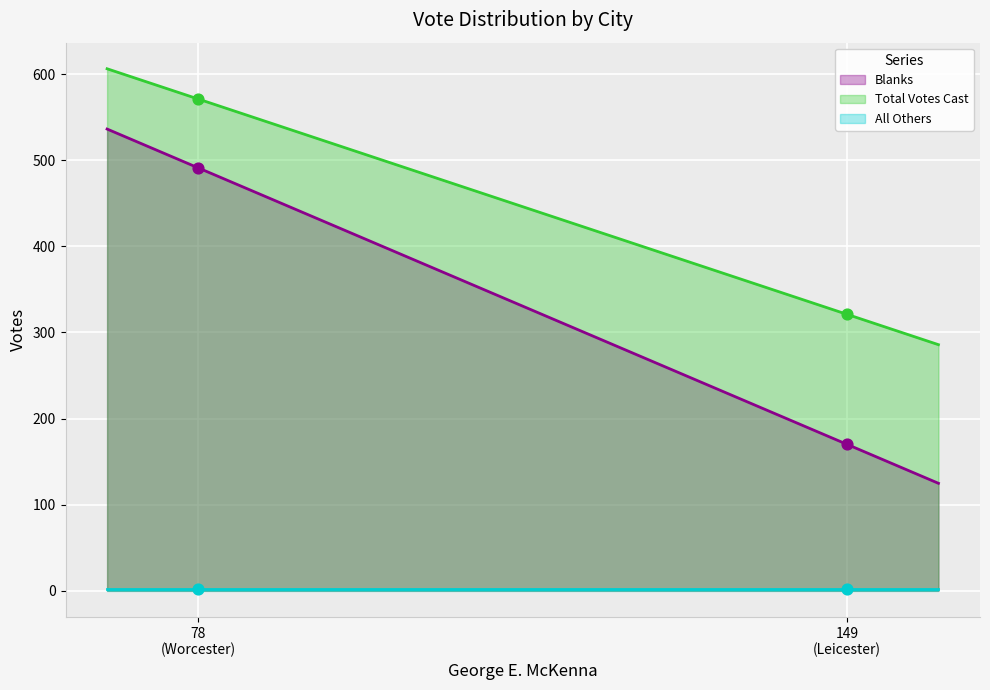

Which series contains the highest Y value?

Total Votes Cast